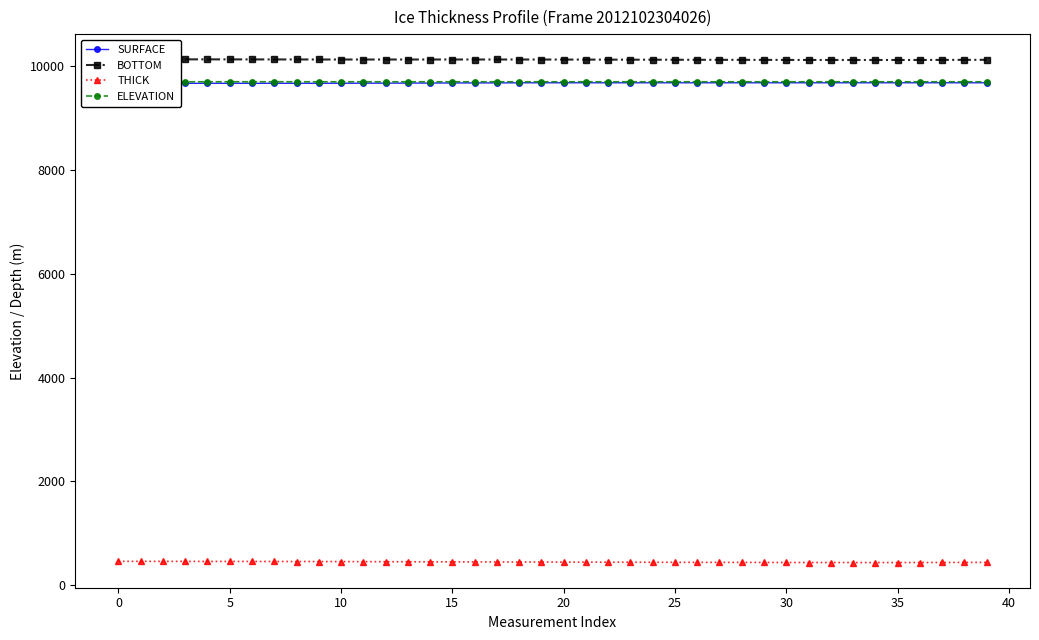

True or false: BOTTOM and SURFACE cross at least once.

False